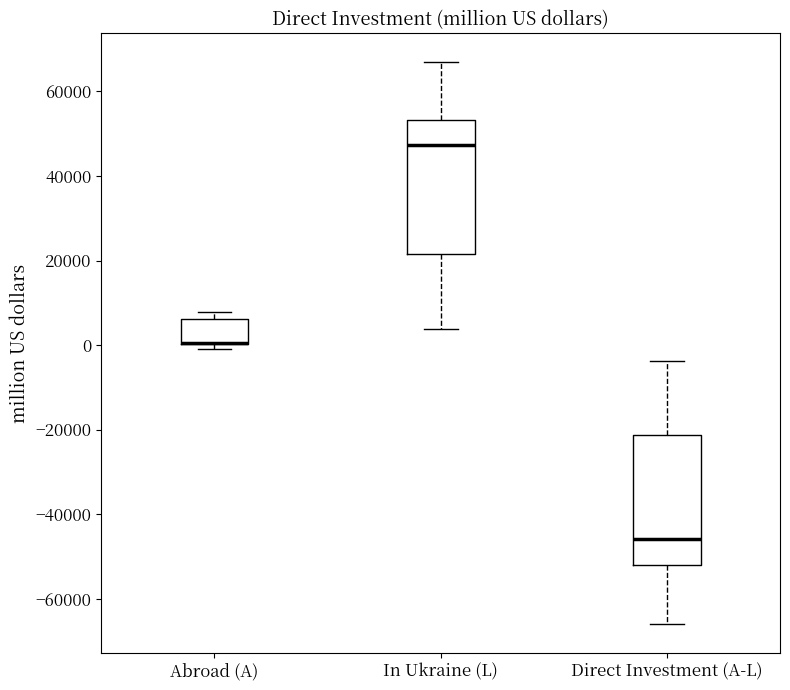

Where is the upper edge of the box for Direct Investment (A-L) on the y-axis? The values are not printed on the chart, so give them approximately, as read against the axis.

-22000